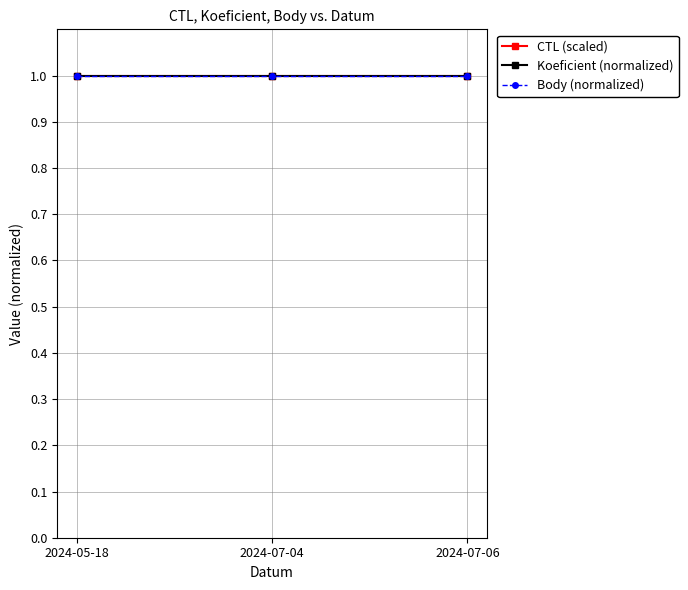

Count the CTL (scaled) values in the range 1 to 2.

3